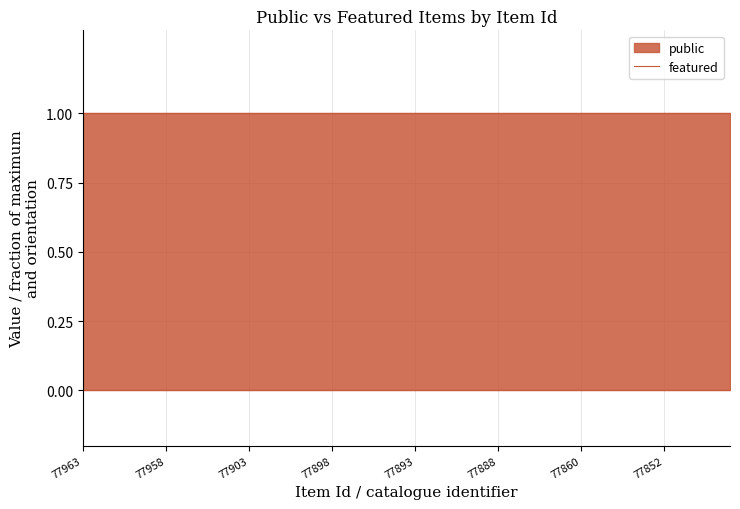

True or false: public has a value of 1 at 77884.

True